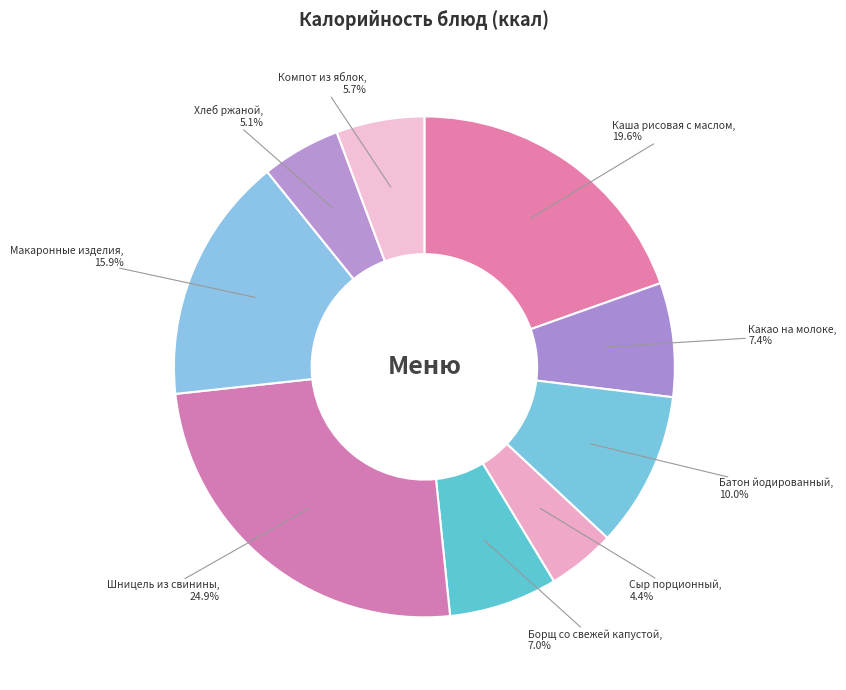

What portion of the pie excludes Батон йодированный?

90.0%